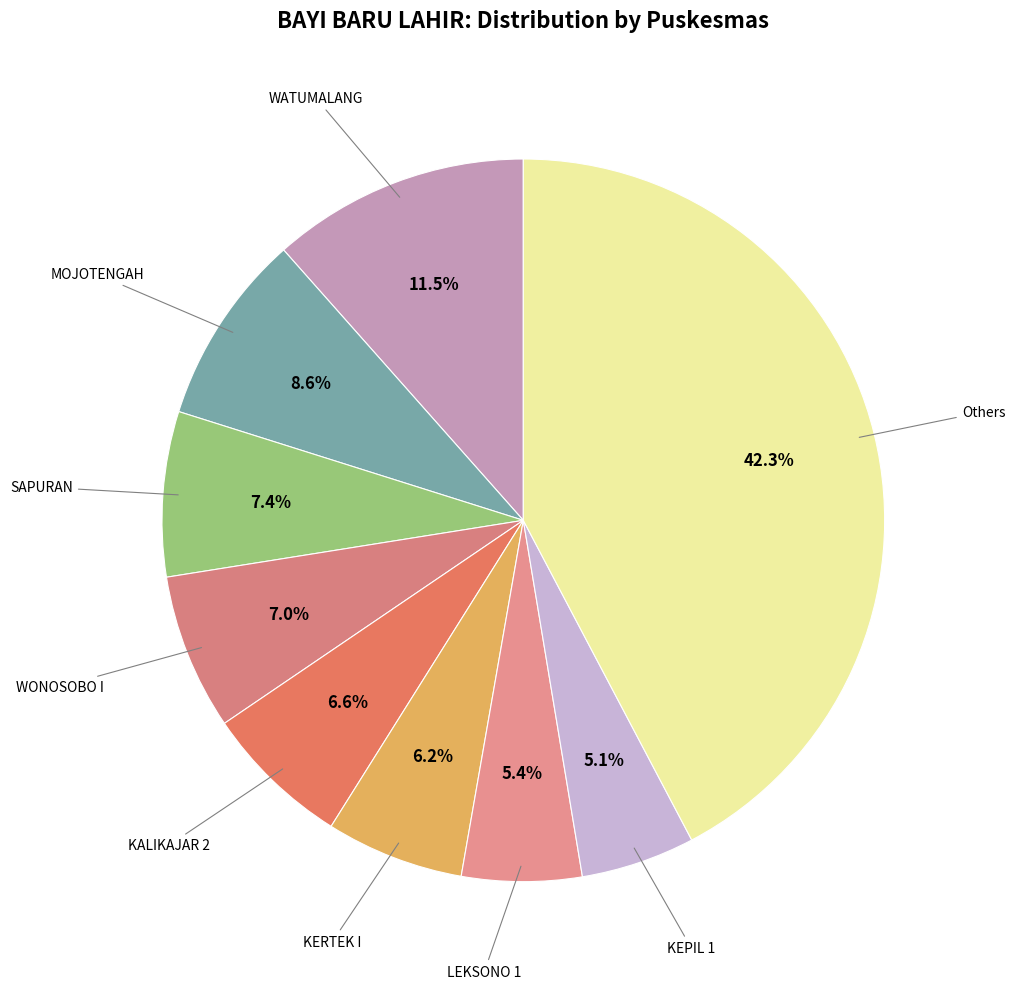

To the nearest percent, what is the average slice percentage?

11%